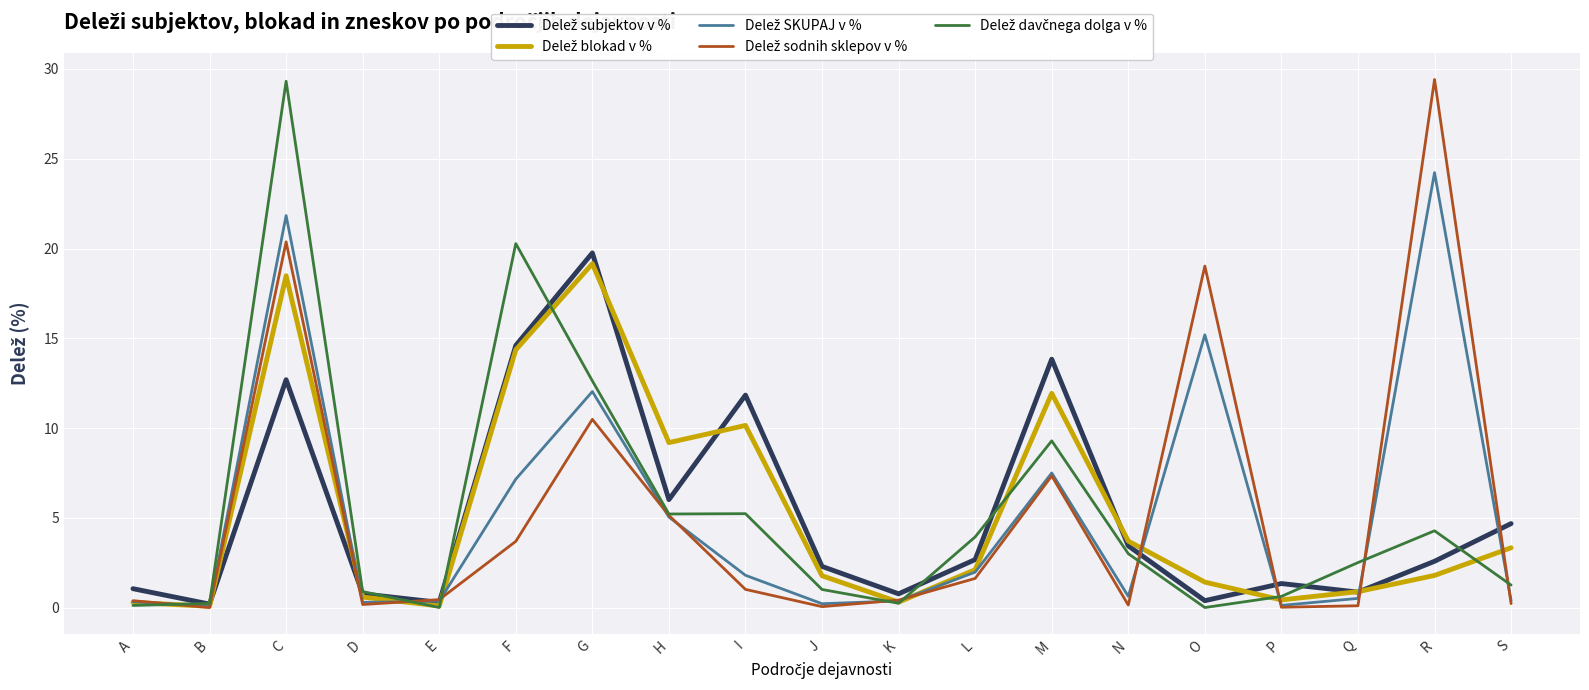

At which category is the sum across all series the highest?

C